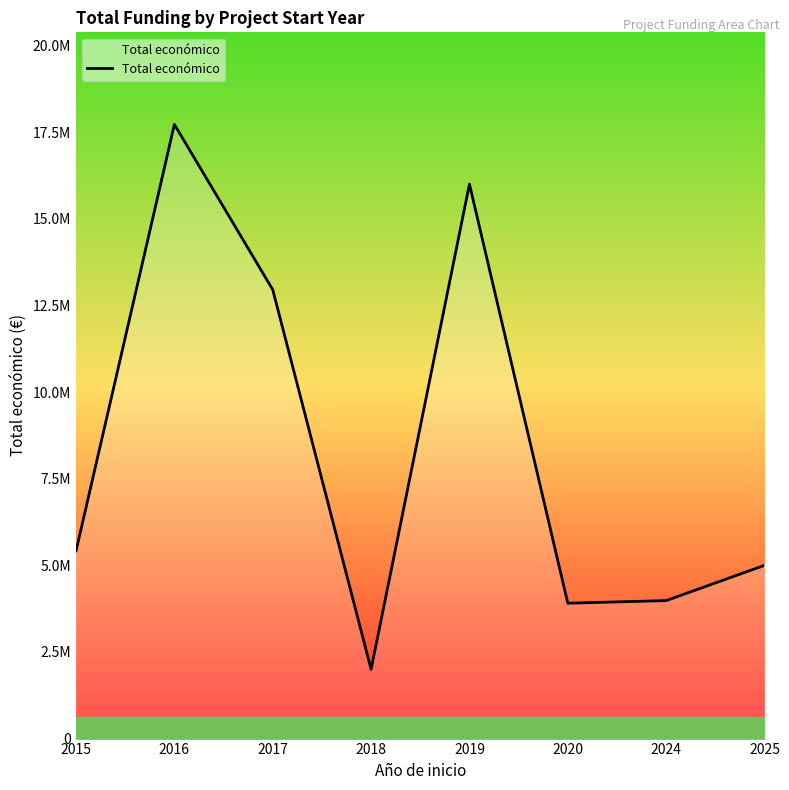

Does the chart have visible grid lines?

No